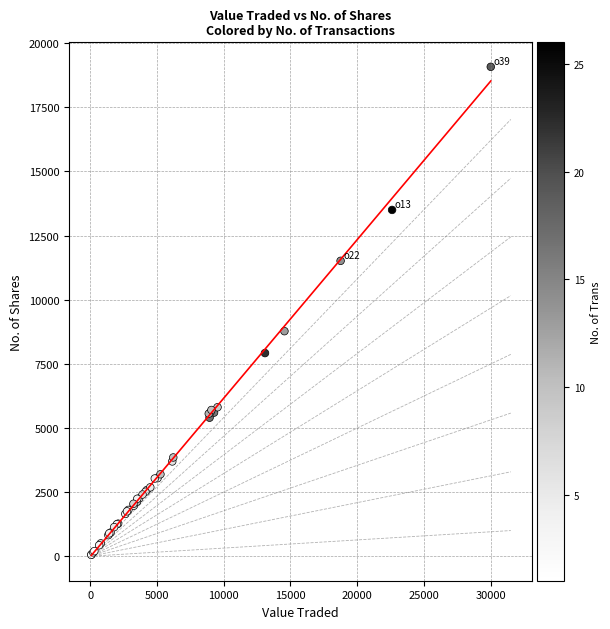

What Y value in the scatter plot is closest to 9565?

8772